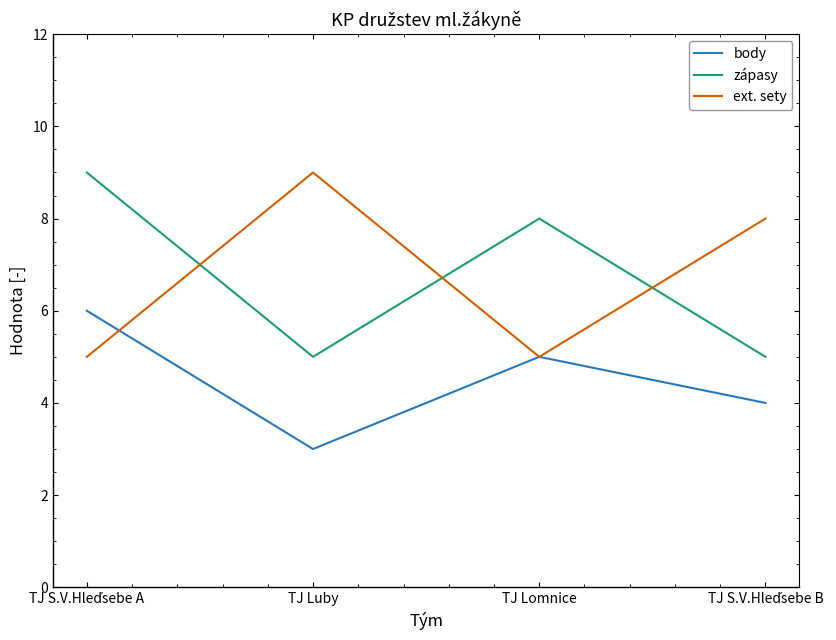

What is the difference between the maximum and minimum values in the ext. sety series?

4